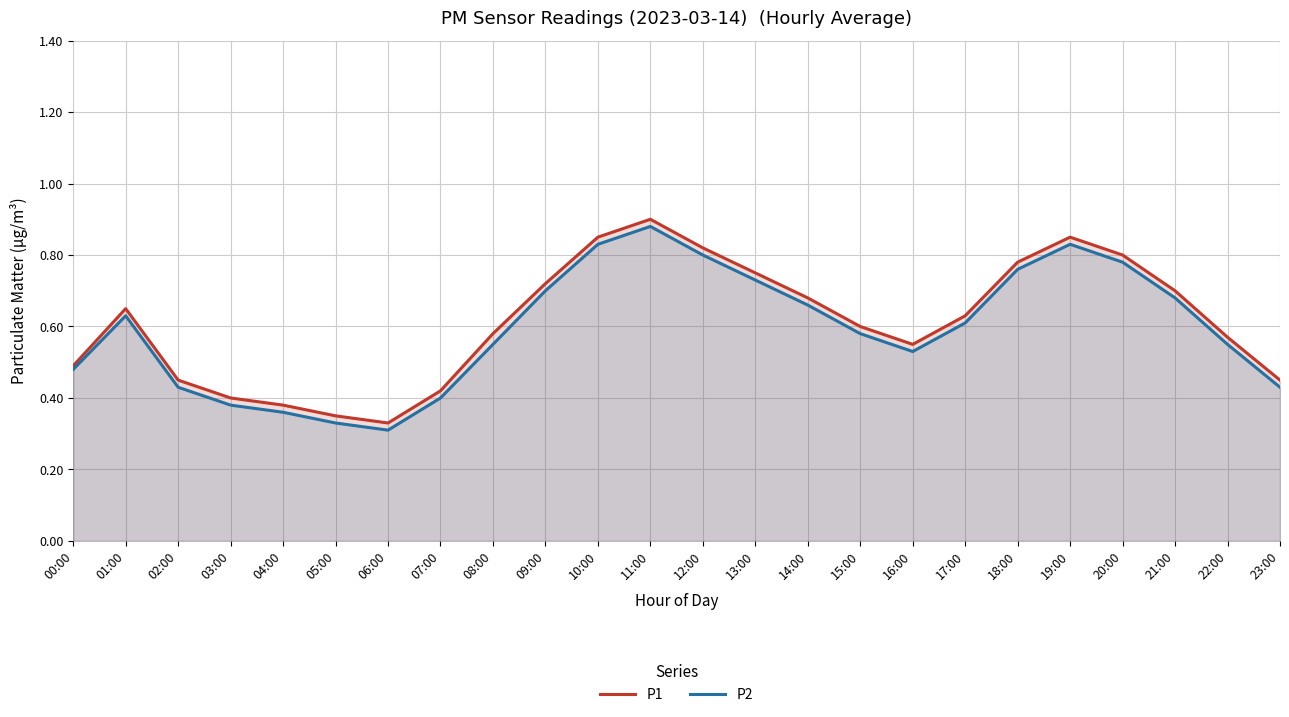

List the series in order of their peak value, lowest first.

P2, P1